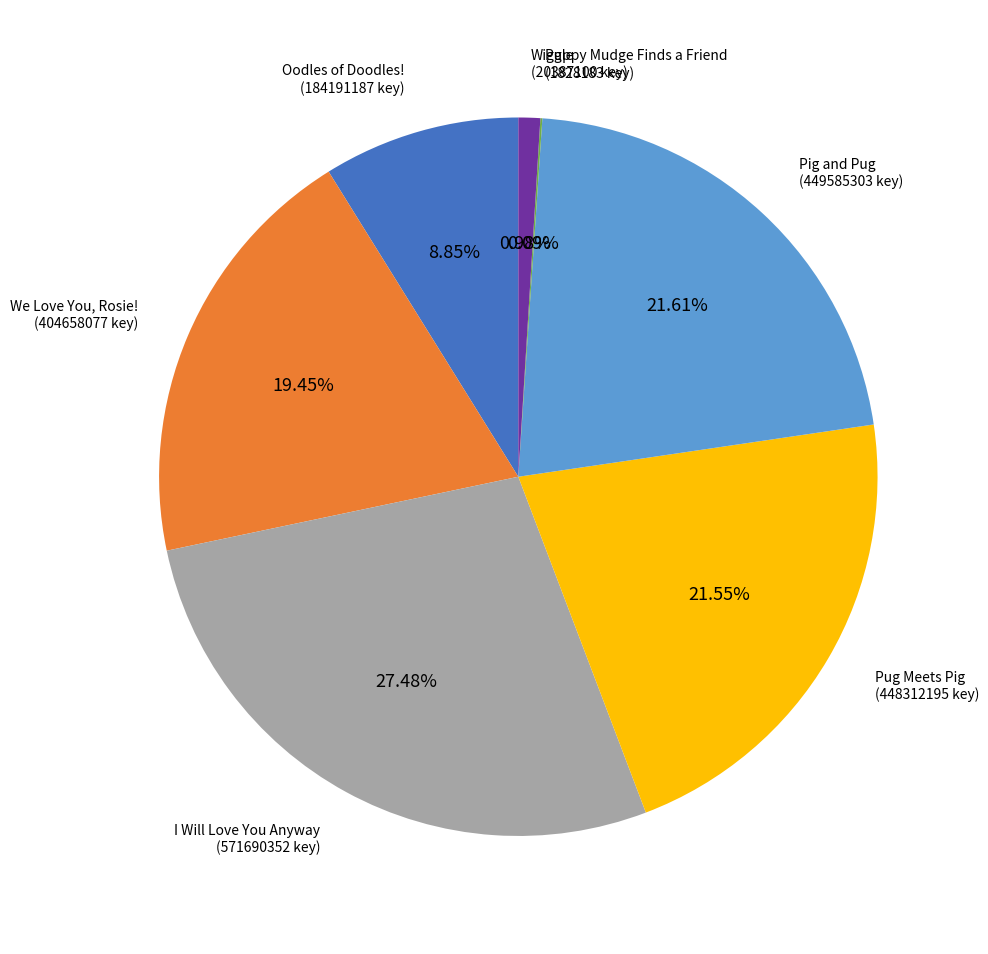

To the nearest percent, what portion does Pig and Pug represent?

22%